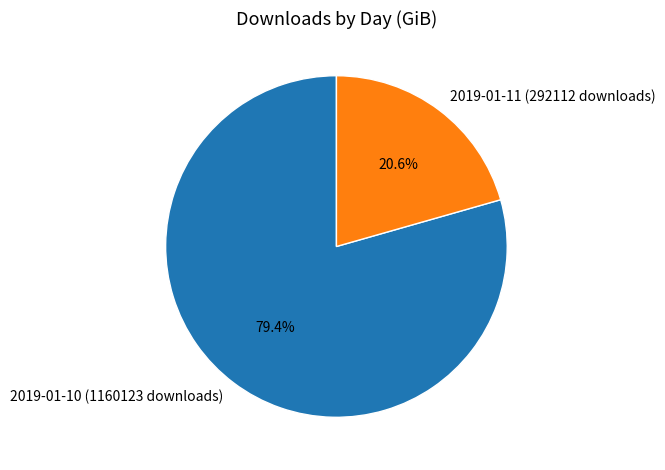

What is the majority slice?

2019-01-10 (1160123 downloads)